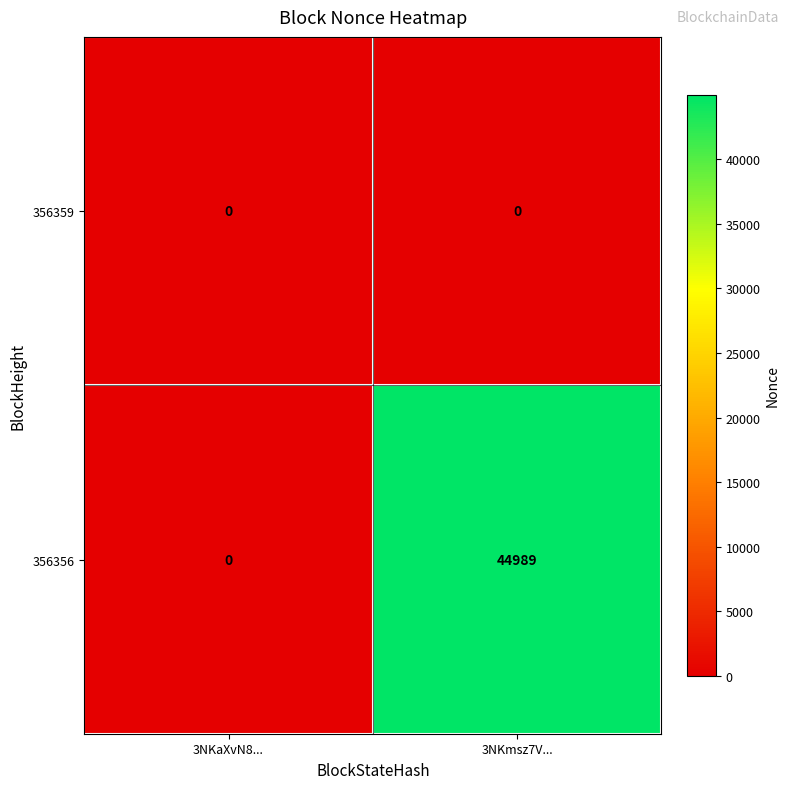

At which label is 356356 closest to 22494?

3NKaXvN8...